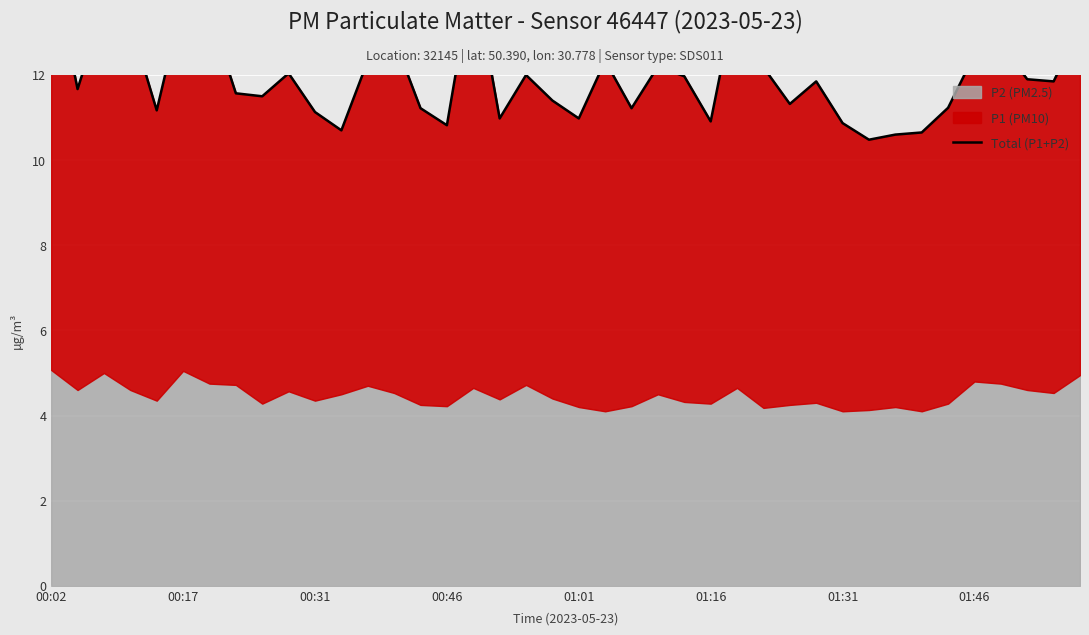

What is the maximum value shown in the chart?

14.7